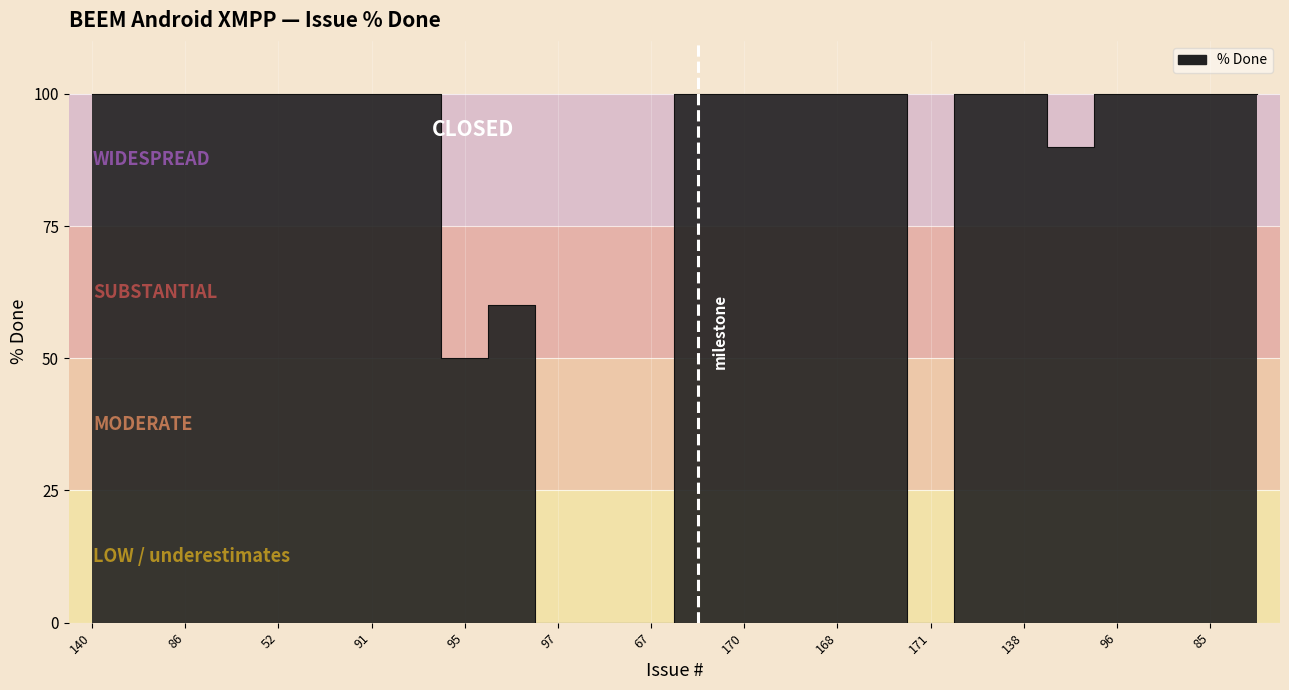

Is it true that the value at 85 is 28?

False